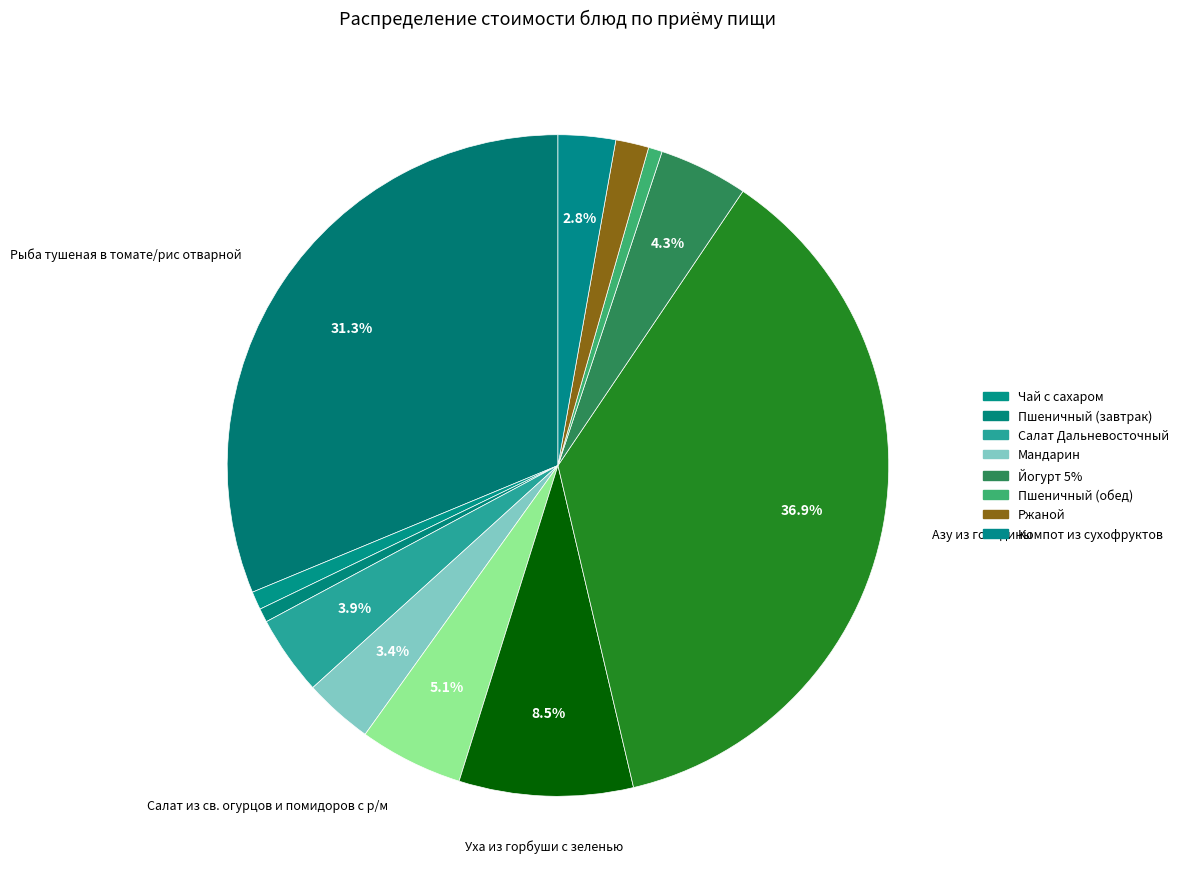

How many slices are in this pie chart?

12